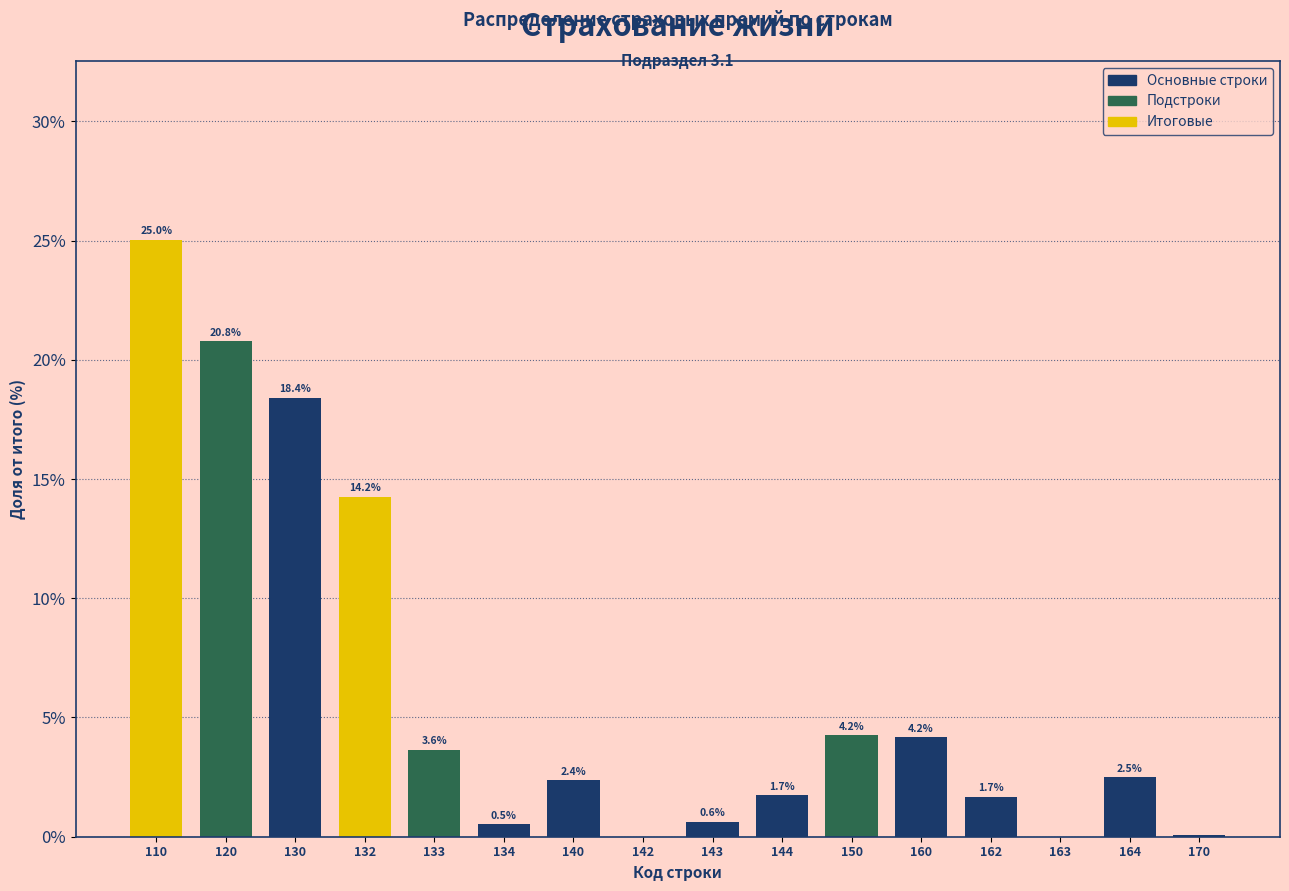

What is the sum of the values at 120 and 134?

21.3